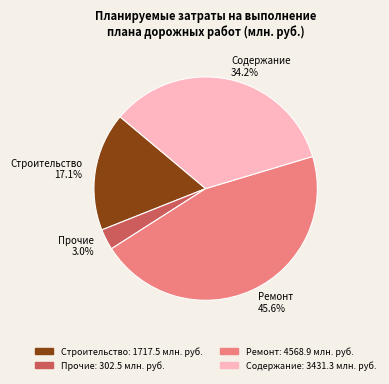

Count the number of slices in the pie.

4